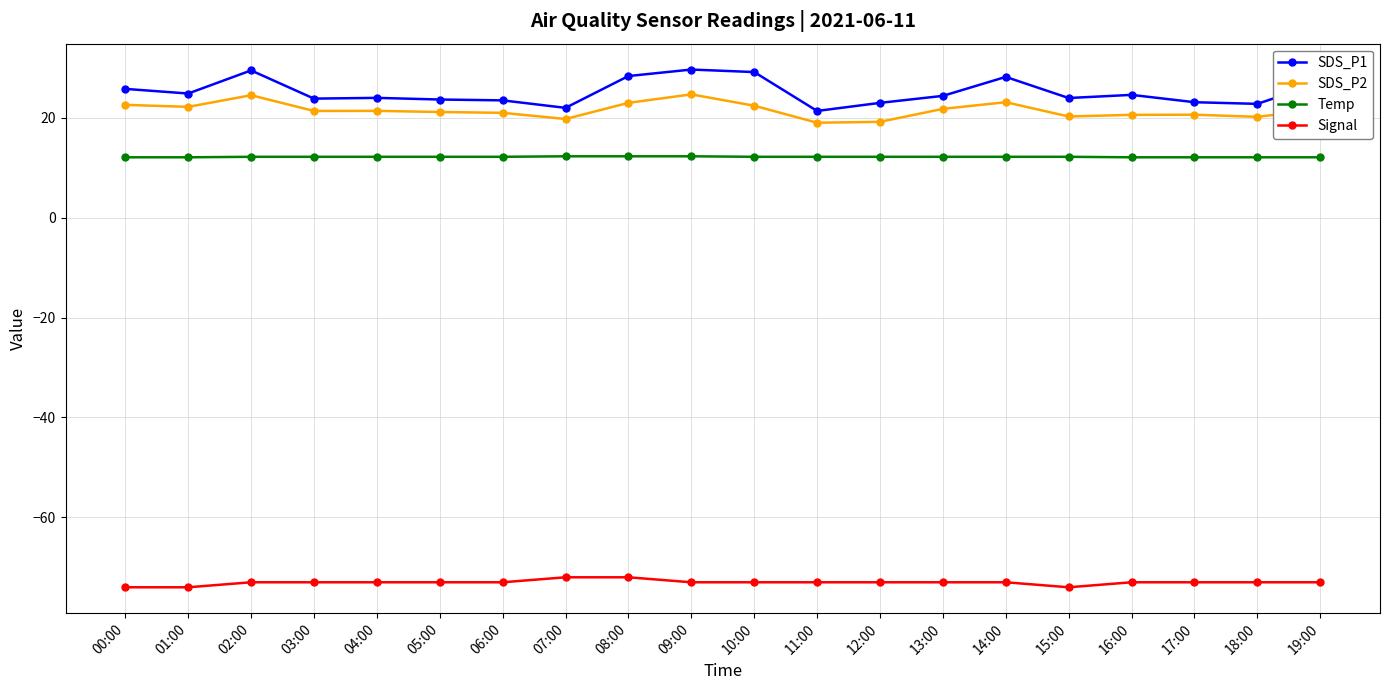

What is the greatest value displayed?

29.7